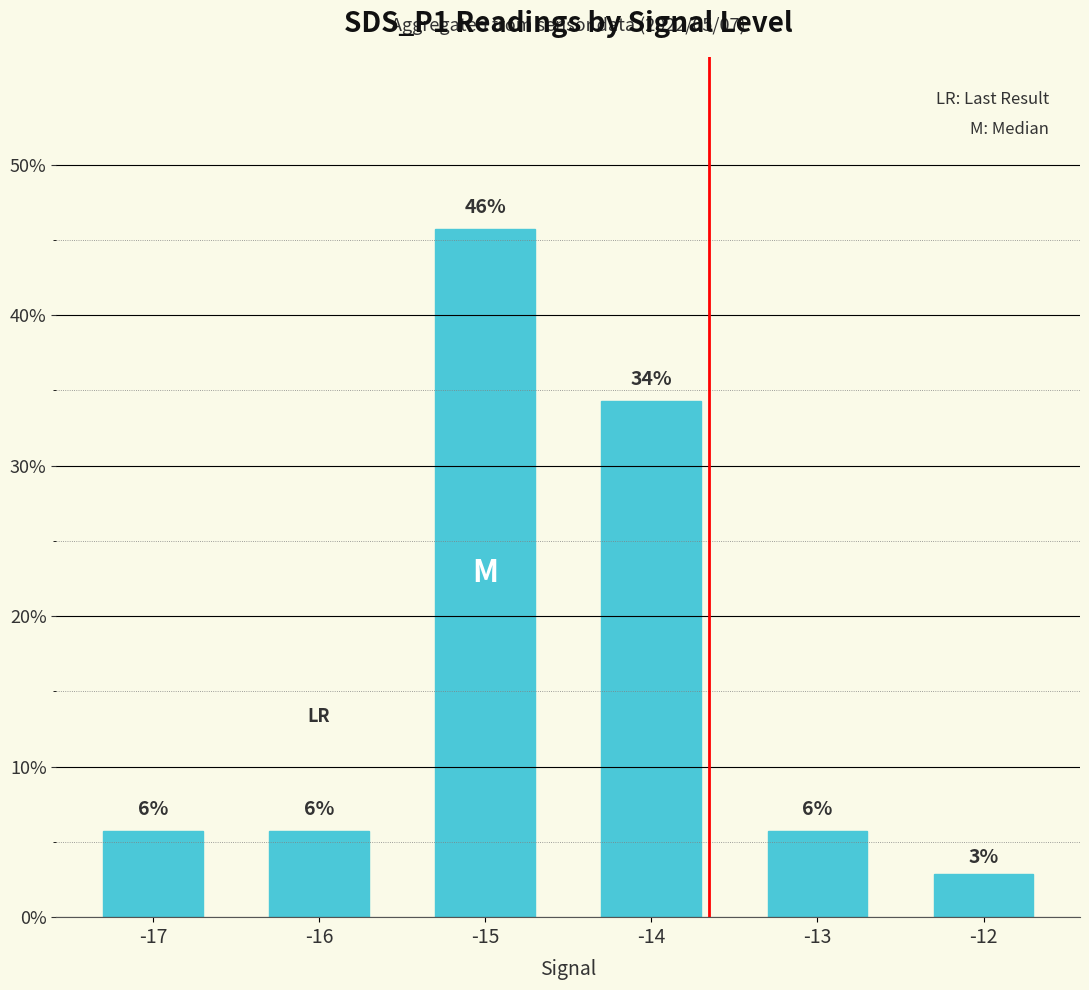

What is the sum of the values at -14 and -16?

0.4